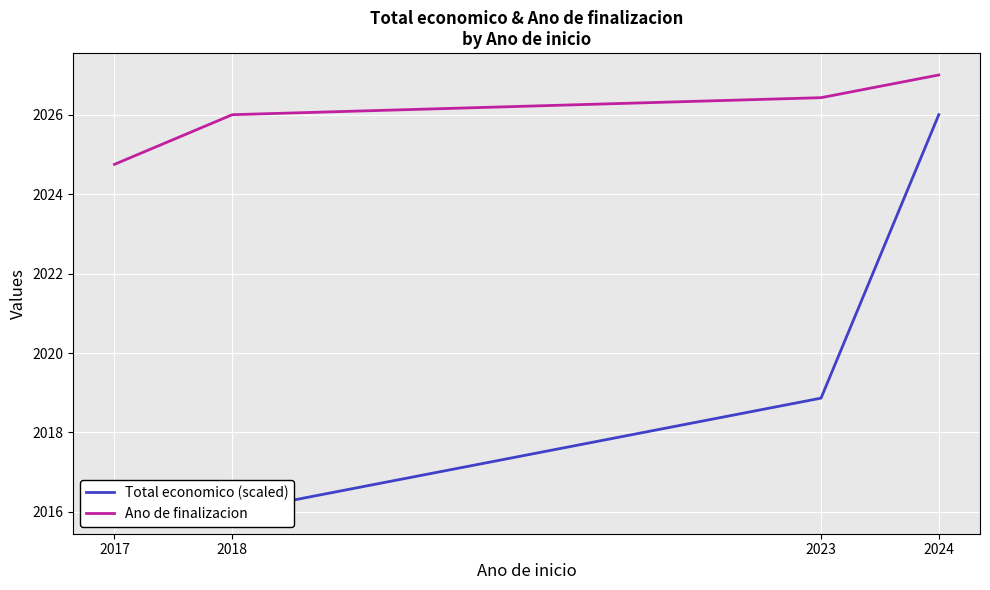

Reading left to right, list all the values displayed in this chart.

Total economico (scaled): 2017=2016.1	2018=2016.0	2023=2018.9	2024=2026.0
Ano de finalizacion: 2017=2024.8	2018=2026.0	2023=2026.4	2024=2027.0